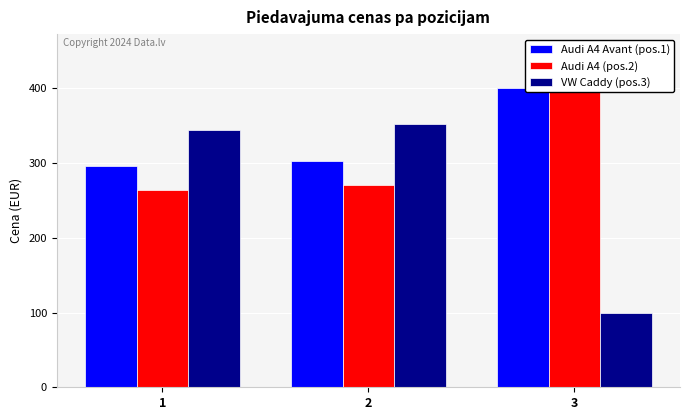

What is the sum of the Audi A4 Avant (pos.1) values at 3 and 2?

703.0